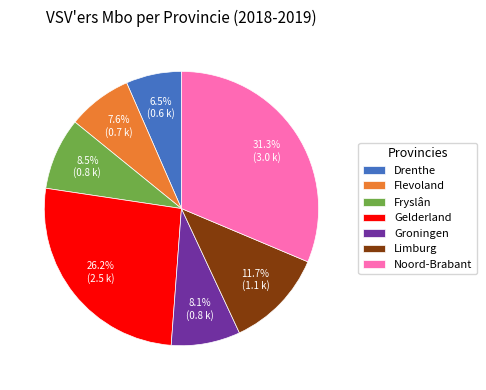

Approximately how many times larger is the value at Limburg compared to Fryslân?

1.4